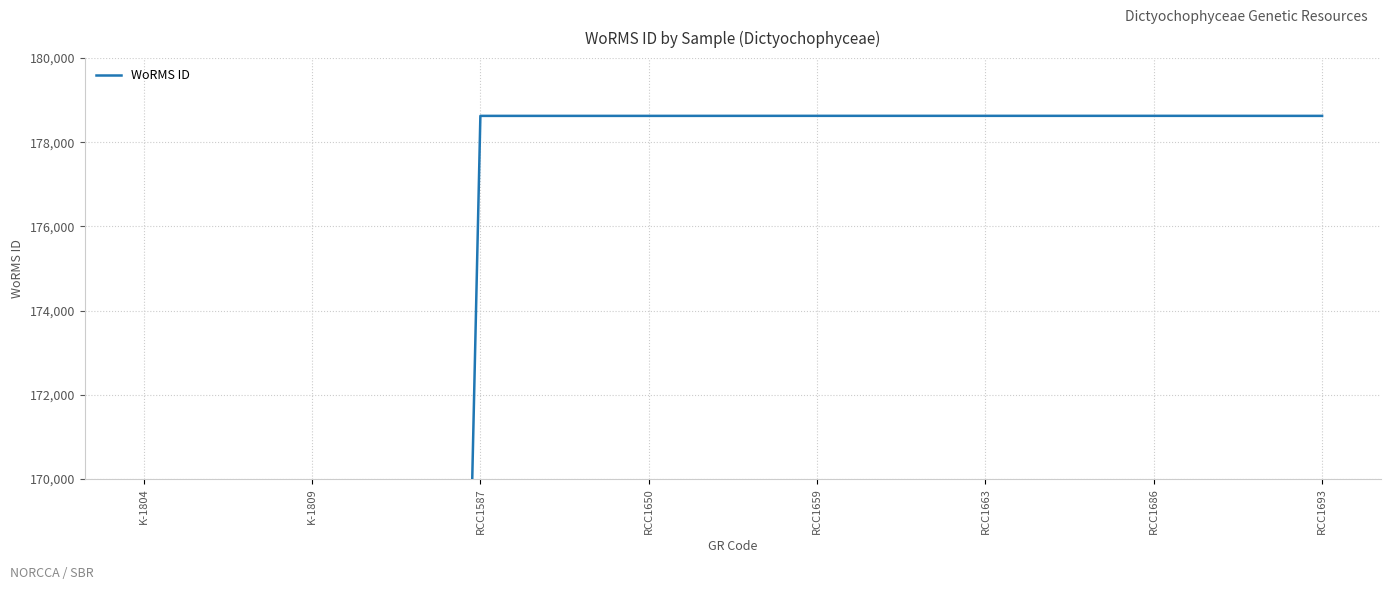

The value at RCC1587 is 88190. True or false?

False